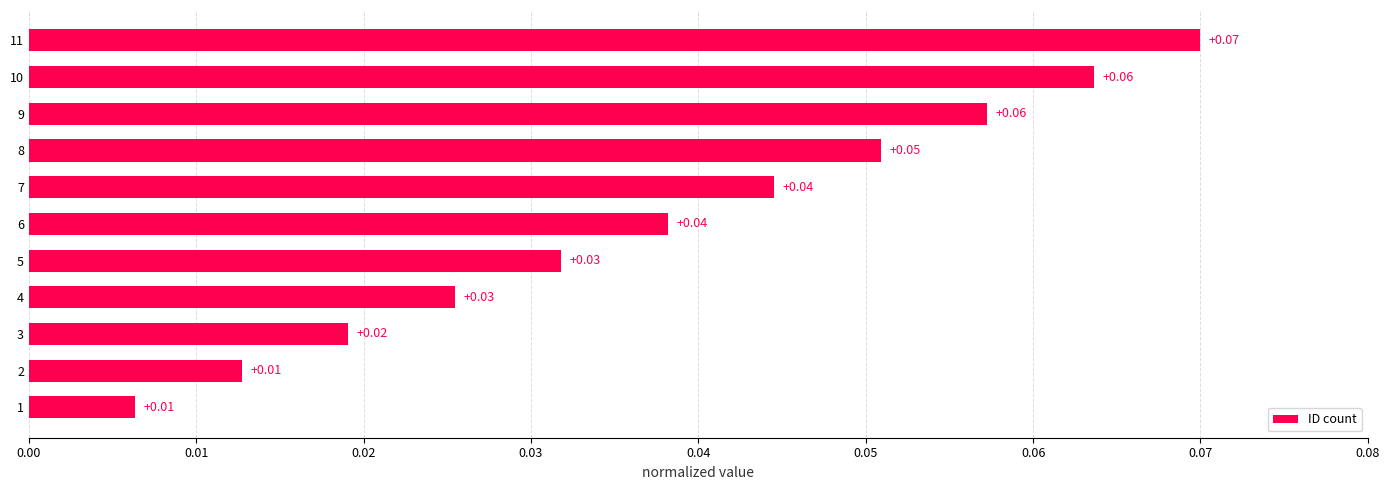

Between 4 and 6, which is larger?

6